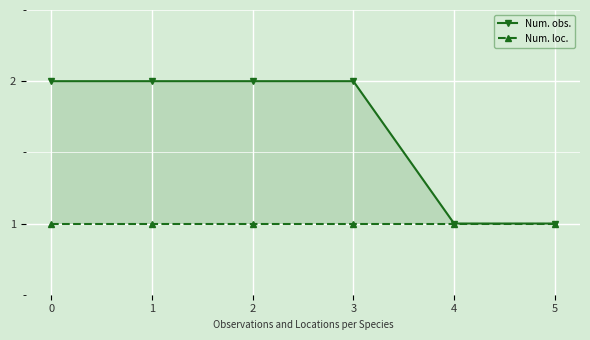

At how many categories does at least one series exceed 1?

4